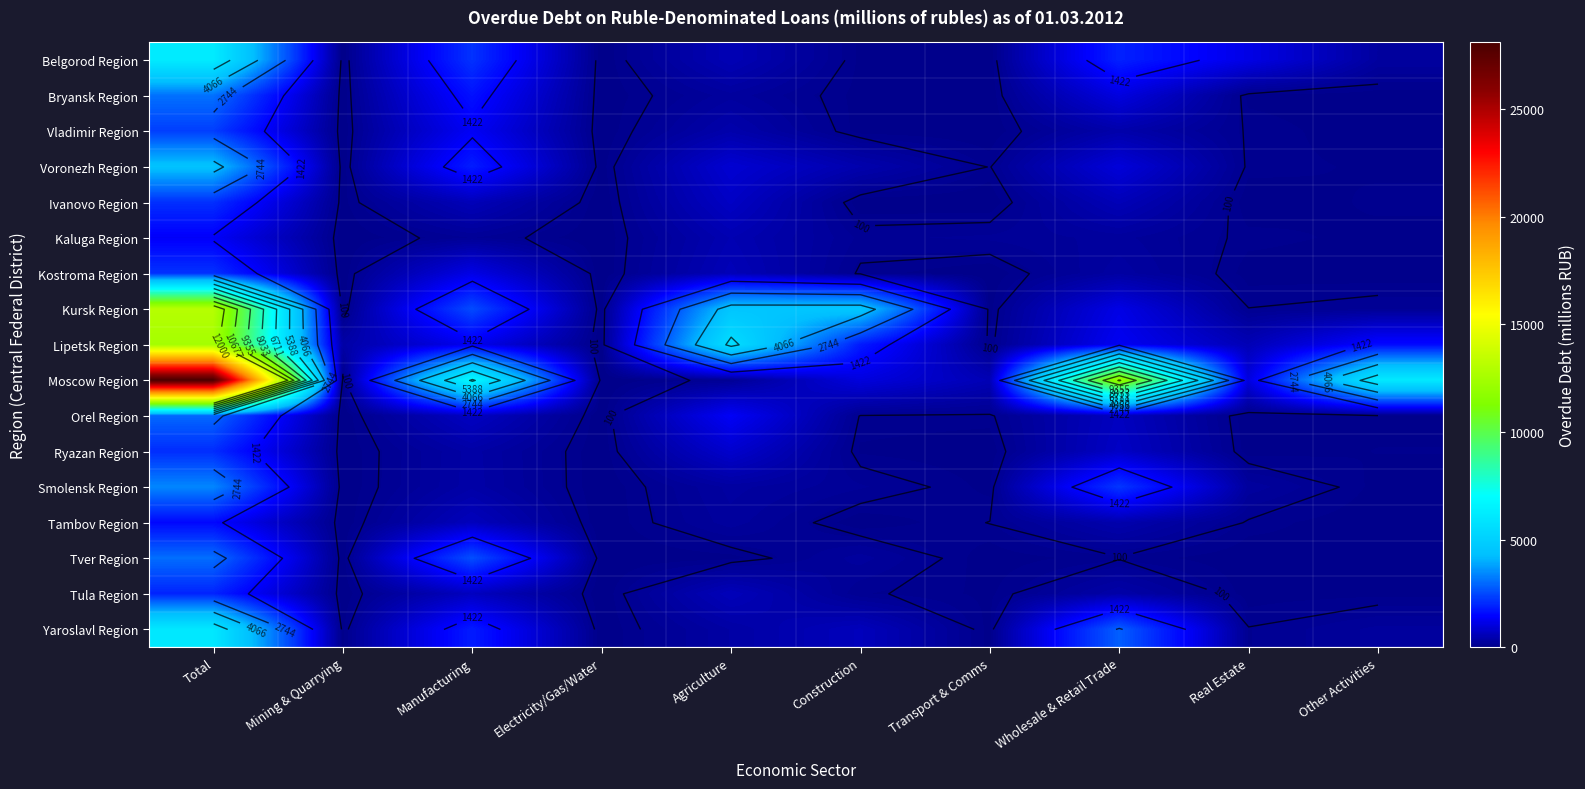

Which series has the largest range (max minus min)?

Moscow Region